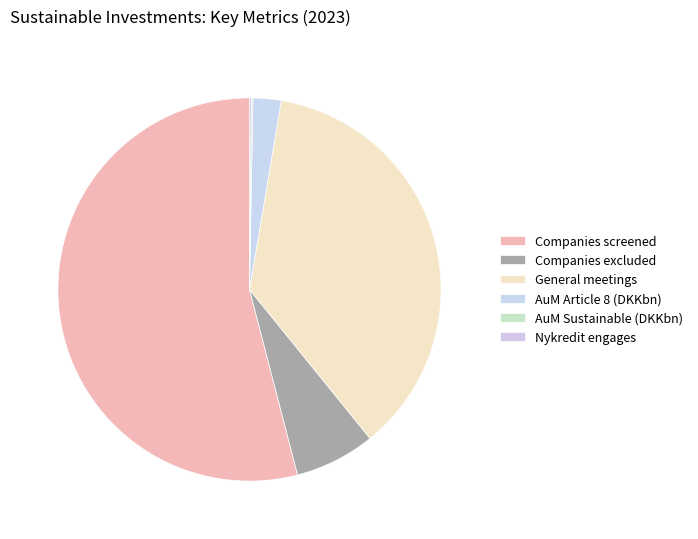

To the nearest percent, what is the average slice percentage?

17%